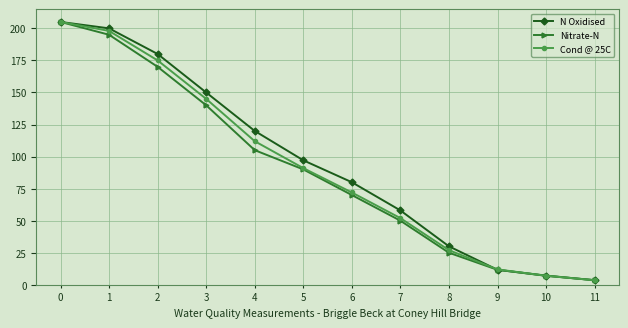

Does the chart have visible grid lines?

Yes